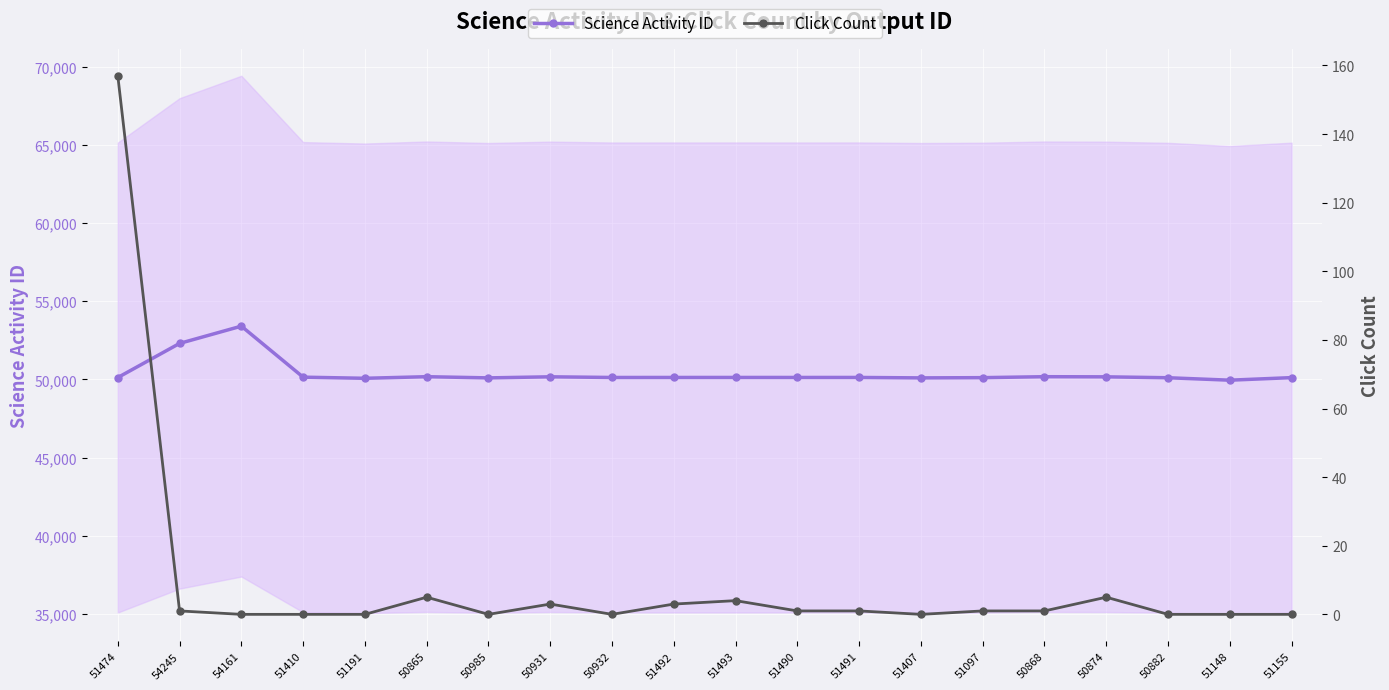

At which label is Science Activity ID closest to 51682?

54245